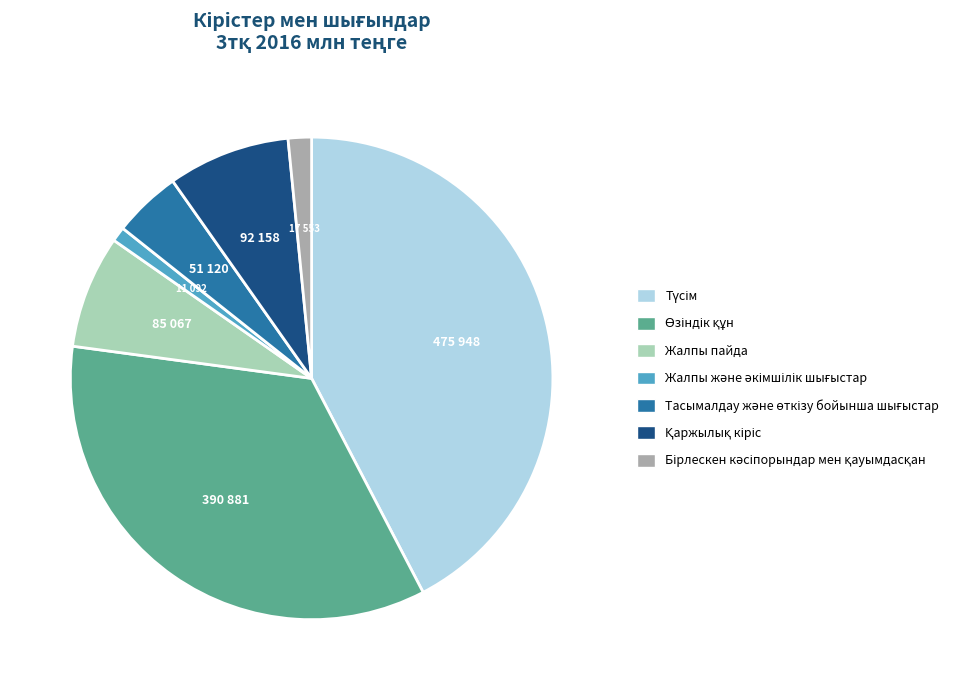

How many segments does this pie chart have?

7